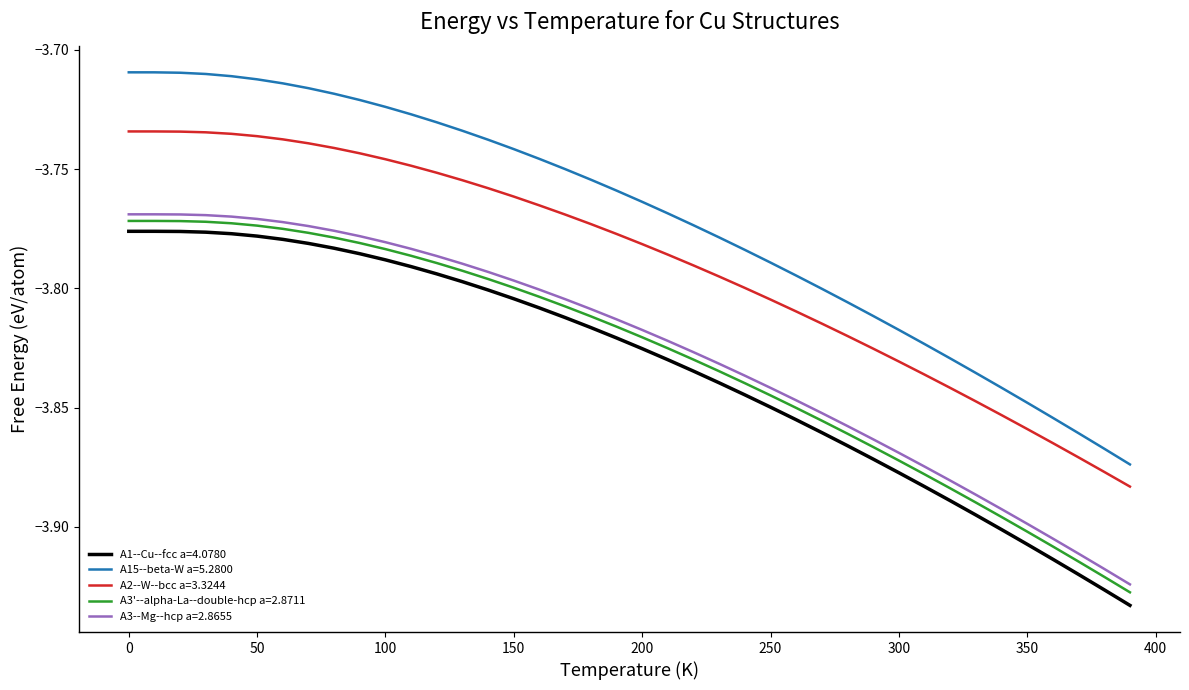

What are all the series names shown in the legend?

A1--Cu--fcc a=4.0780, A15--beta-W a=5.2800, A2--W--bcc a=3.3244, A3'--alpha-La--double-hcp a=2.8711, A3--Mg--hcp a=2.8655